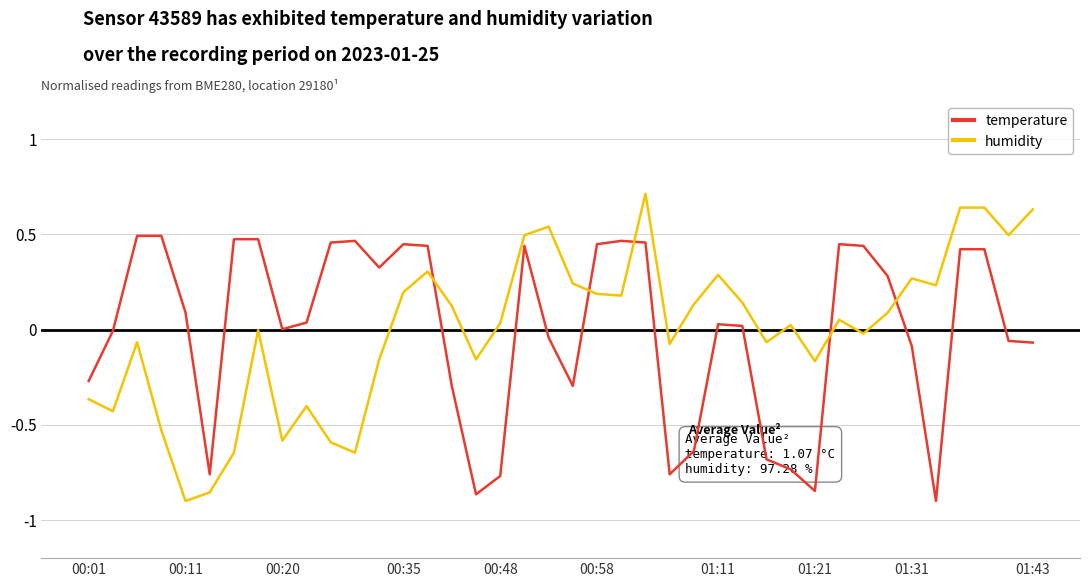

Which series has the largest range (max minus min)?

humidity